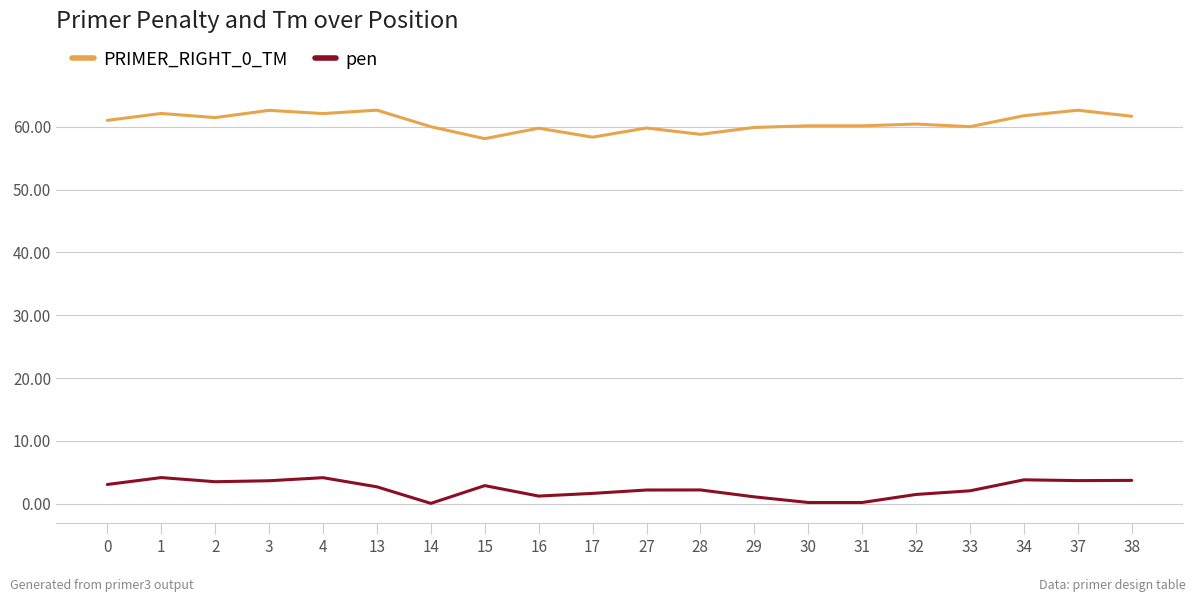

Is the value of PRIMER_RIGHT_0_TM at 3 greater than the value of pen at 37?

Yes